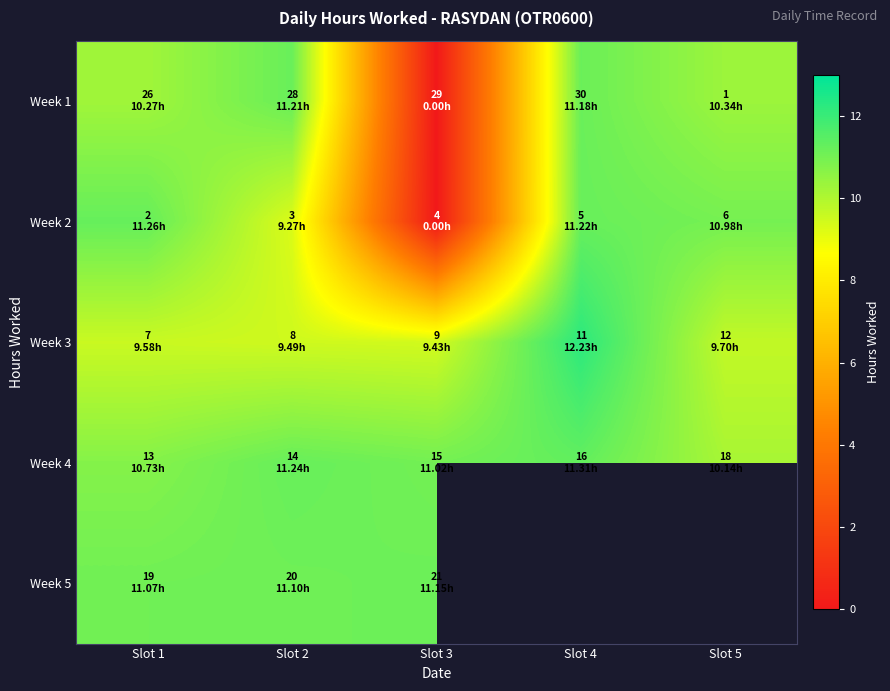

Which category has the highest value in the Week 4 series?

Slot 4